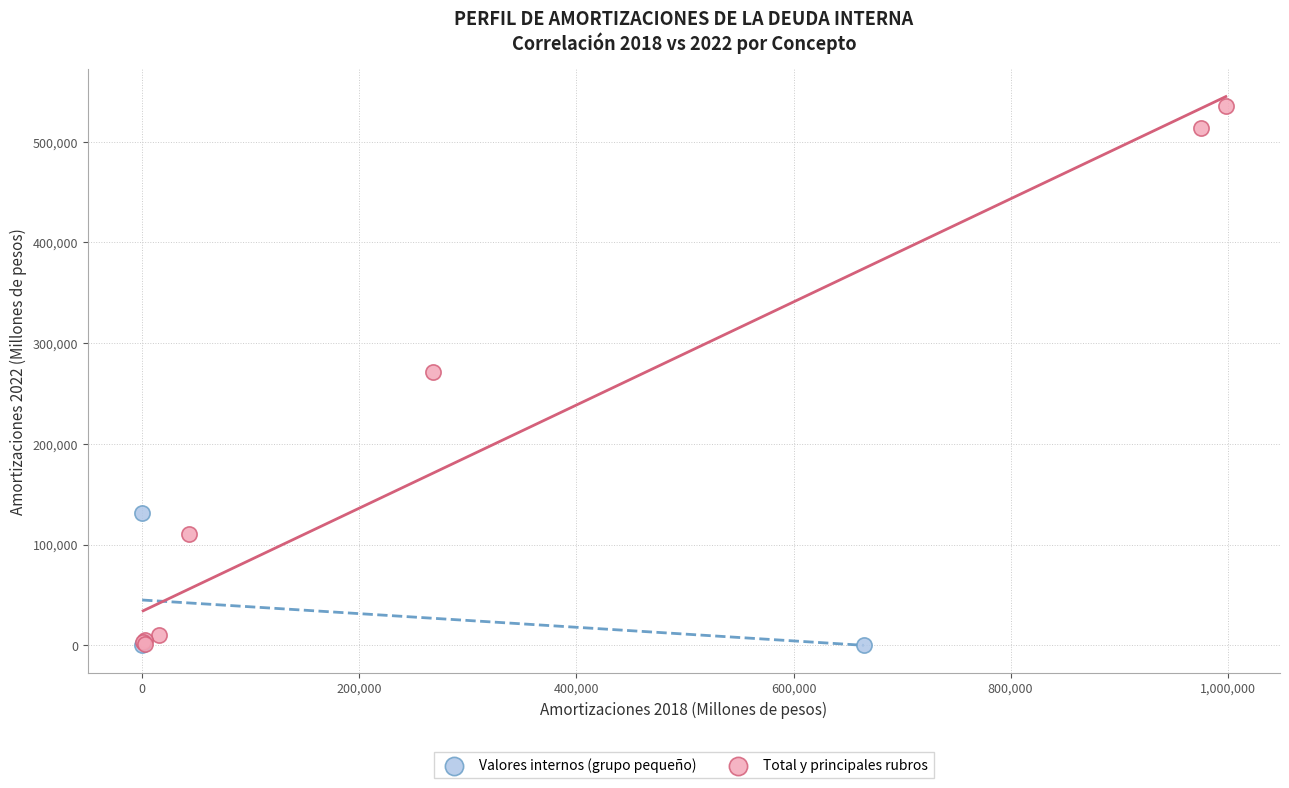

Which series has the largest Y range (max minus min)?

Total y principales rubros